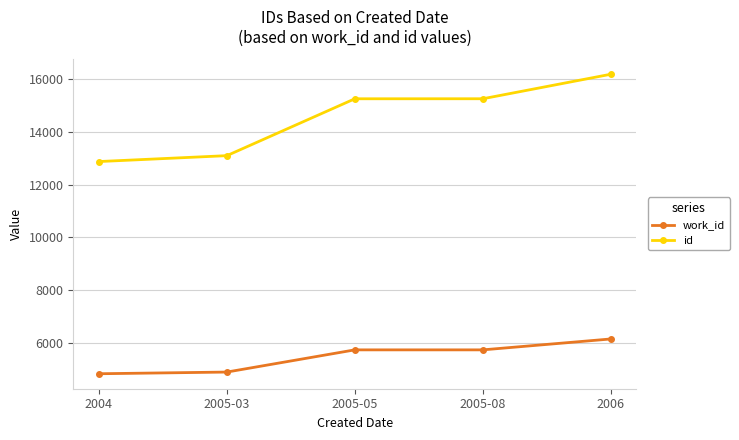

Which series changed the most between 2005-03 and 2006?

id